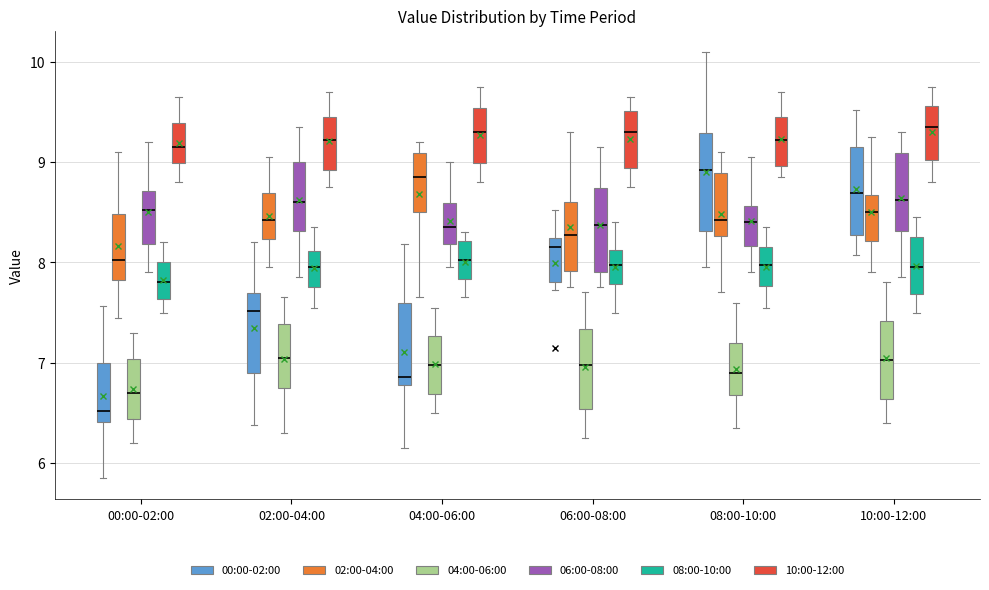

Reading left to right, transcribe this box plot: for each box, give where its median line is, the range the box spans, and where its two whiskers end, as read against the y-axis. The values are not printed on the chart, so give them approximately, as read against the axis.

00:00-02:00 (00:00-02:00): median 6.5, box 6.4 to 7.0, whiskers 5.9 to 7.6
00:00-02:00 (02:00-04:00): median 8.0, box 7.8 to 8.5, whiskers 7.5 to 9.1
00:00-02:00 (04:00-06:00): median 6.7, box 6.4 to 7.0, whiskers 6.2 to 7.3
00:00-02:00 (06:00-08:00): median 8.5, box 8.2 to 8.7, whiskers 7.9 to 9.2
00:00-02:00 (08:00-10:00): median 7.8, box 7.6 to 8.0, whiskers 7.5 to 8.2
00:00-02:00 (10:00-12:00): median 9.2, box 9.0 to 9.4, whiskers 8.8 to 9.7
02:00-04:00 (00:00-02:00): median 7.5, box 6.9 to 7.7, whiskers 6.4 to 8.2
02:00-04:00 (02:00-04:00): median 8.4, box 8.2 to 8.7, whiskers 8.0 to 9.1
02:00-04:00 (04:00-06:00): median 7.1, box 6.8 to 7.4, whiskers 6.3 to 7.7
02:00-04:00 (06:00-08:00): median 8.6, box 8.3 to 9.0, whiskers 7.9 to 9.4
02:00-04:00 (08:00-10:00): median 8.0, box 7.8 to 8.1, whiskers 7.6 to 8.4
02:00-04:00 (10:00-12:00): median 9.2, box 8.9 to 9.5, whiskers 8.8 to 9.7
04:00-06:00 (00:00-02:00): median 6.9, box 6.8 to 7.6, whiskers 6.2 to 8.2
04:00-06:00 (02:00-04:00): median 8.9, box 8.5 to 9.1, whiskers 7.7 to 9.2
04:00-06:00 (04:00-06:00): median 7.0, box 6.7 to 7.3, whiskers 6.5 to 7.6
04:00-06:00 (06:00-08:00): median 8.4, box 8.2 to 8.6, whiskers 8.0 to 9.0
04:00-06:00 (08:00-10:00): median 8.0, box 7.8 to 8.2, whiskers 7.7 to 8.3
04:00-06:00 (10:00-12:00): median 9.3, box 9.0 to 9.5, whiskers 8.8 to 9.8
06:00-08:00 (00:00-02:00): median 8.2 (just below the box's upper edge), box 7.8 to 8.2, whiskers 7.7 to 8.5
06:00-08:00 (02:00-04:00): median 8.3, box 7.9 to 8.6, whiskers 7.8 to 9.3
06:00-08:00 (04:00-06:00): median 7.0, box 6.5 to 7.3, whiskers 6.3 to 7.7
06:00-08:00 (06:00-08:00): median 8.4, box 7.9 to 8.7, whiskers 7.8 to 9.2
06:00-08:00 (08:00-10:00): median 8.0, box 7.8 to 8.1, whiskers 7.5 to 8.4
06:00-08:00 (10:00-12:00): median 9.3, box 8.9 to 9.5, whiskers 8.8 to 9.7
08:00-10:00 (00:00-02:00): median 8.9, box 8.3 to 9.3, whiskers 8.0 to 10.1
08:00-10:00 (02:00-04:00): median 8.4, box 8.3 to 8.9, whiskers 7.7 to 9.1
08:00-10:00 (04:00-06:00): median 6.9, box 6.7 to 7.2, whiskers 6.4 to 7.6
08:00-10:00 (06:00-08:00): median 8.4, box 8.2 to 8.6, whiskers 7.9 to 9.1
08:00-10:00 (08:00-10:00): median 8.0, box 7.8 to 8.2, whiskers 7.6 to 8.4
08:00-10:00 (10:00-12:00): median 9.2, box 9.0 to 9.5, whiskers 8.9 to 9.7
10:00-12:00 (00:00-02:00): median 8.7, box 8.3 to 9.1, whiskers 8.1 to 9.5
10:00-12:00 (02:00-04:00): median 8.5, box 8.2 to 8.7, whiskers 7.9 to 9.3
10:00-12:00 (04:00-06:00): median 7.0, box 6.6 to 7.4, whiskers 6.4 to 7.8
10:00-12:00 (06:00-08:00): median 8.6, box 8.3 to 9.1, whiskers 7.9 to 9.3
10:00-12:00 (08:00-10:00): median 8.0, box 7.7 to 8.3, whiskers 7.5 to 8.5
10:00-12:00 (10:00-12:00): median 9.4, box 9.0 to 9.6, whiskers 8.8 to 9.8